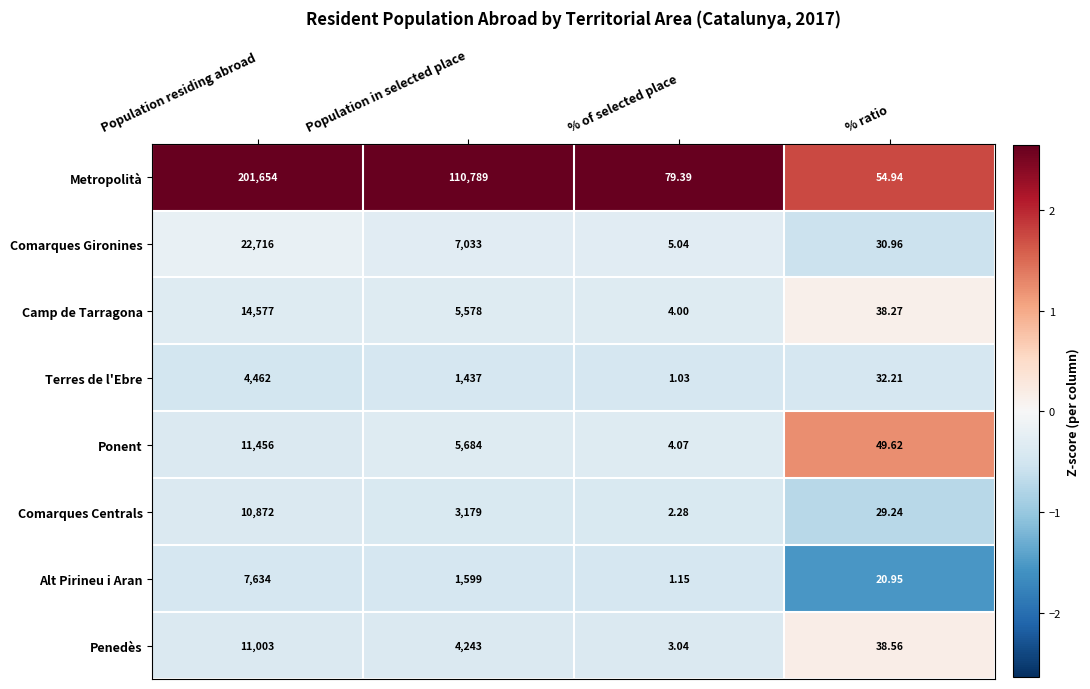

At which category does the chart reach its peak across all series?

Population residing abroad